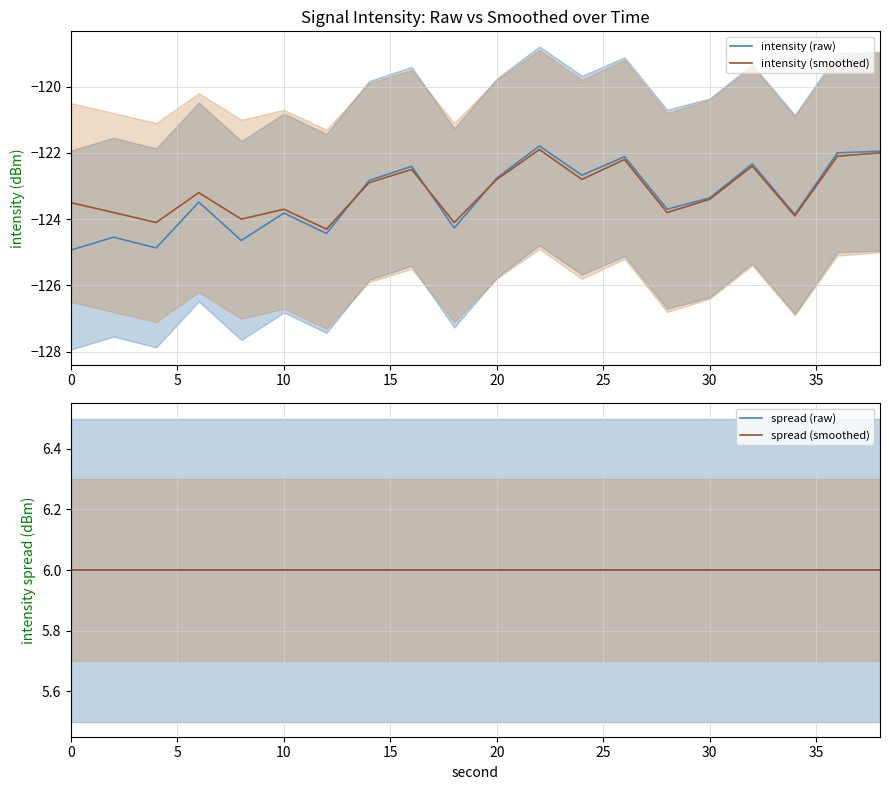

How many lines are shown in the chart?

4